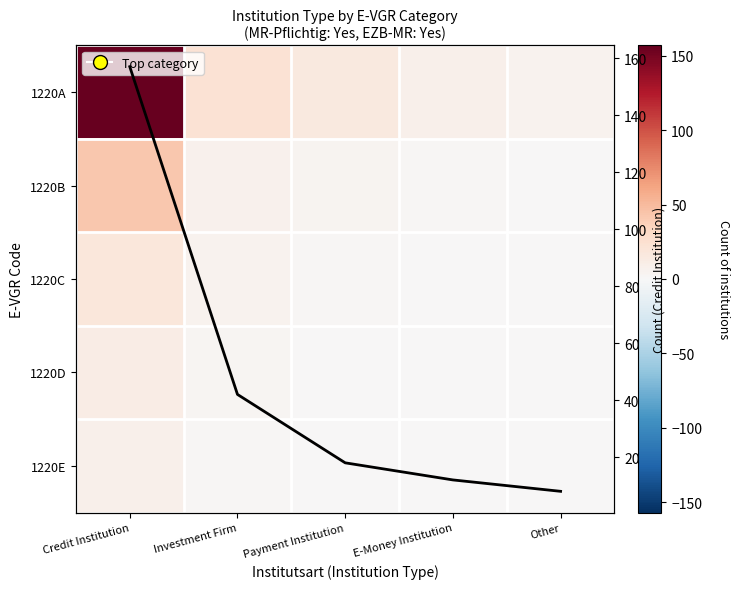

Rank the categories by 1220E value from lowest to highest.

E-Money Institution, Other, Payment Institution, Investment Firm, Credit Institution